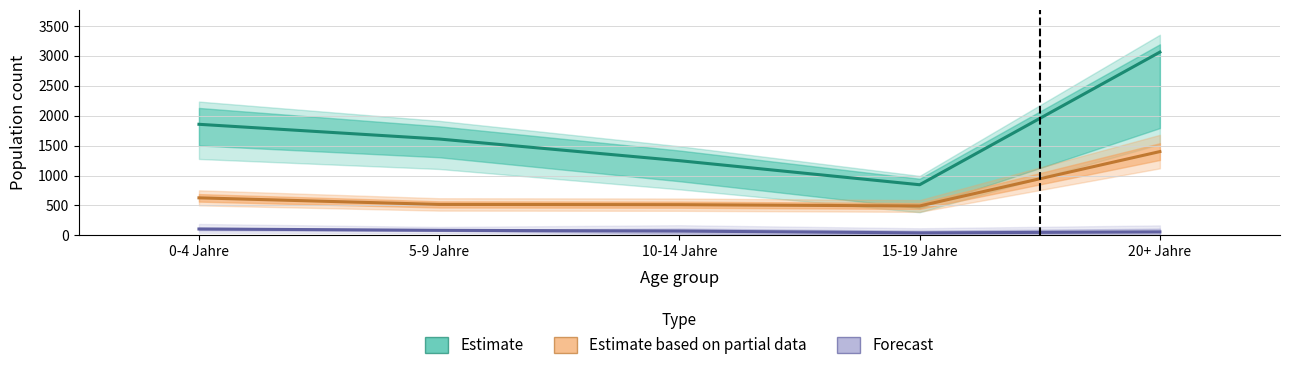

What is the difference between the highest and lowest values at 0-4 Jahre?

1749.5